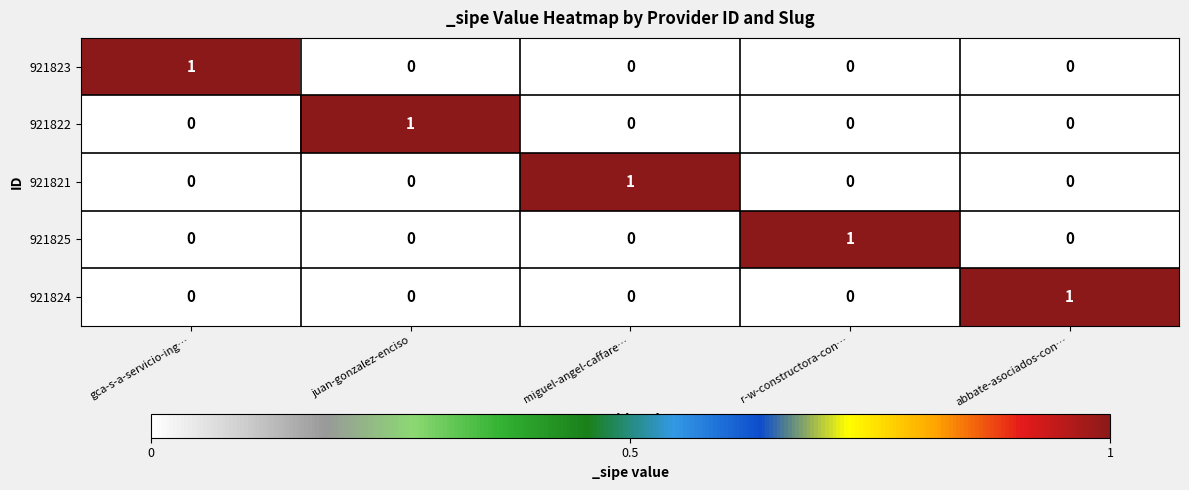

True or false: 921825 has a value of 0 at r-w-constructora-con….

False